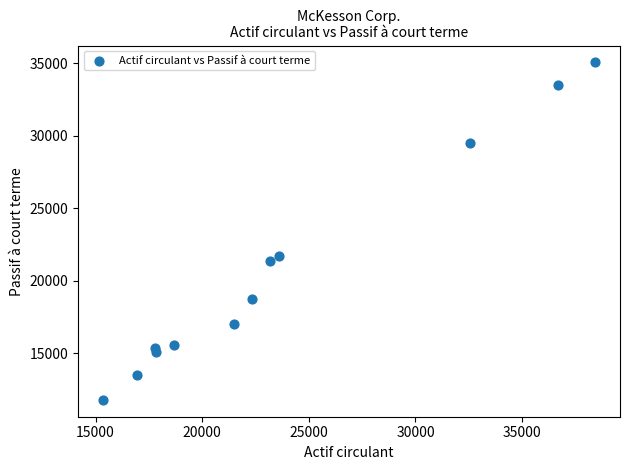

What Y value in the scatter plot is closest to 23432?

21686